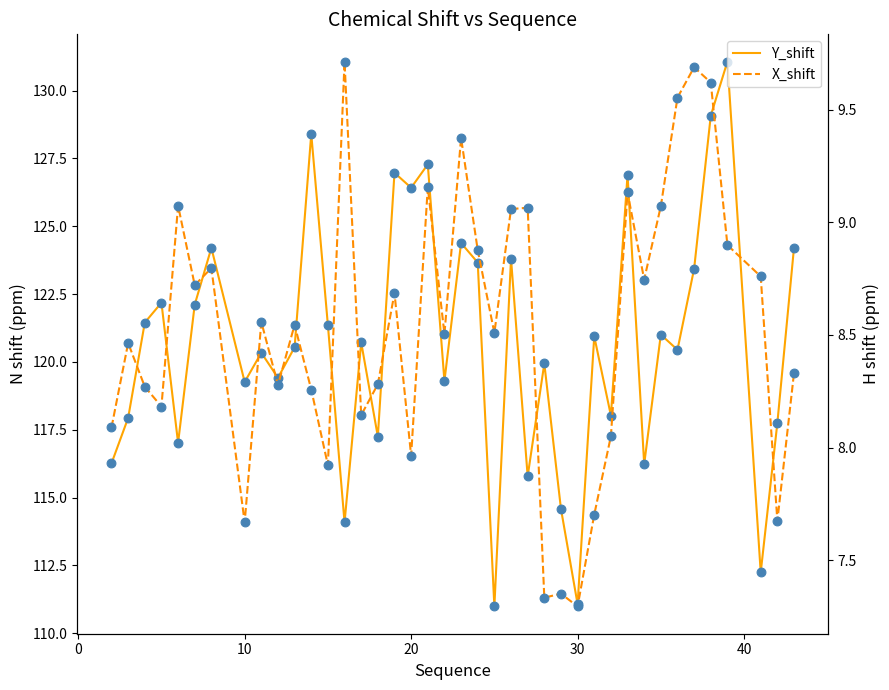

Is the value of X_shift at 20 greater than the value of Y_shift at 28?

No